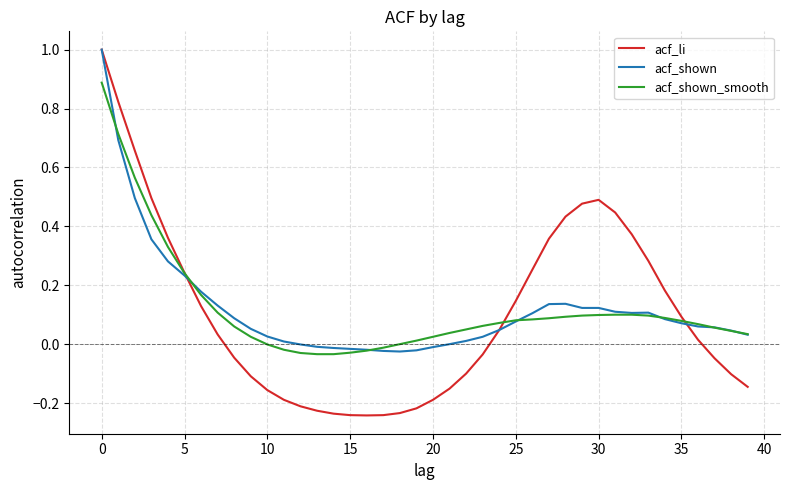

Is this an area chart (filled region under the line)?

No